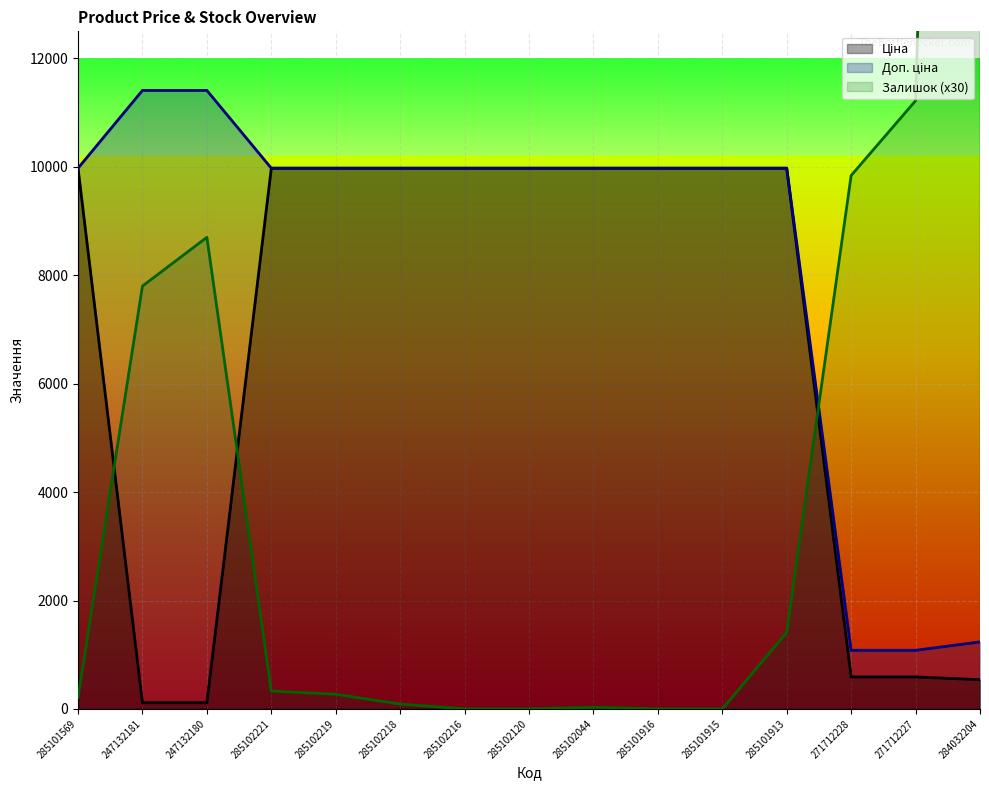

At how many categories does at least one series exceed 26713?

1